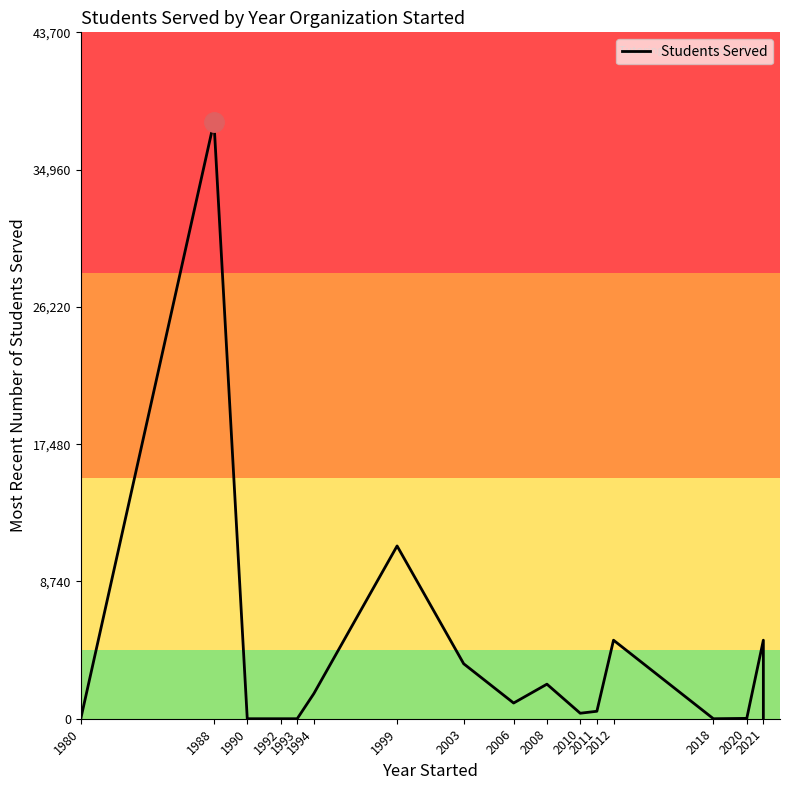

The value at 2008 is 2882. True or false?

False